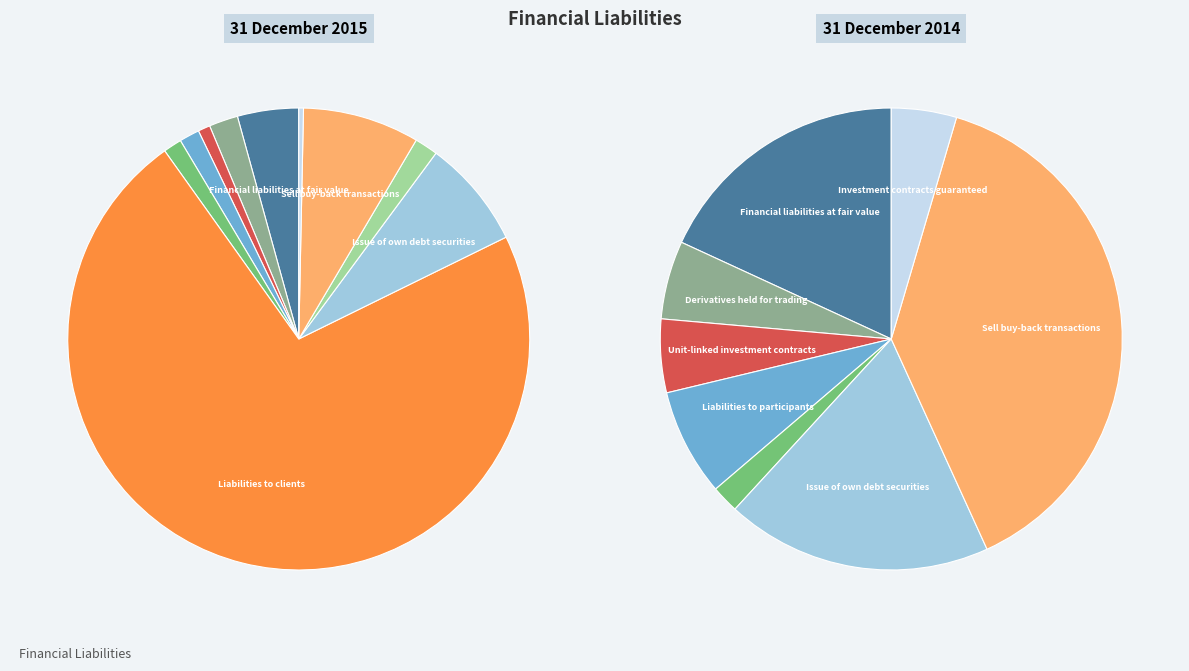

Count the number of slices in the pie.

10